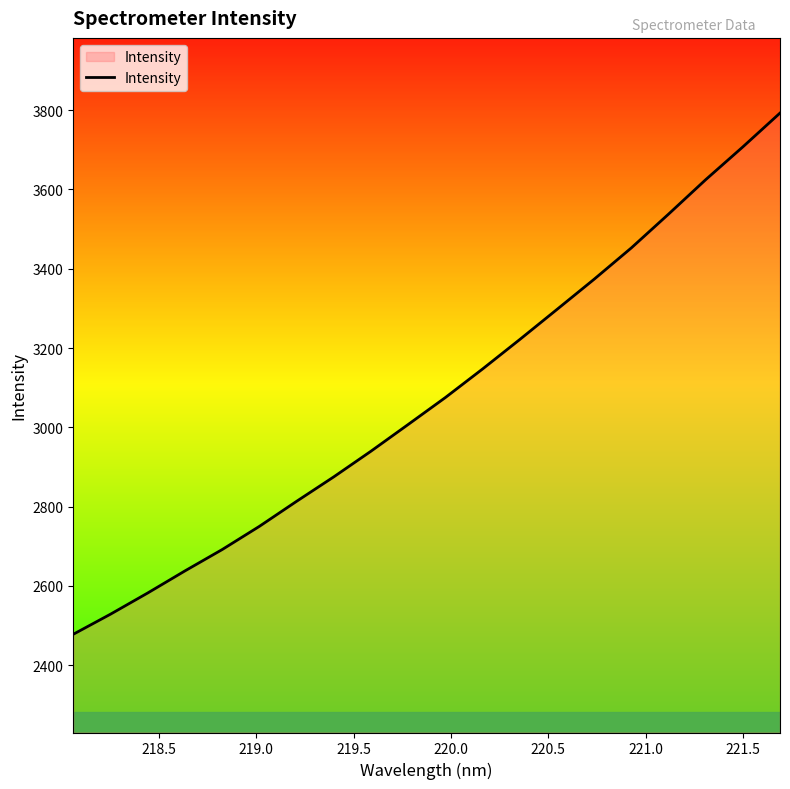

What is the maximum value shown in the chart?

3792.7